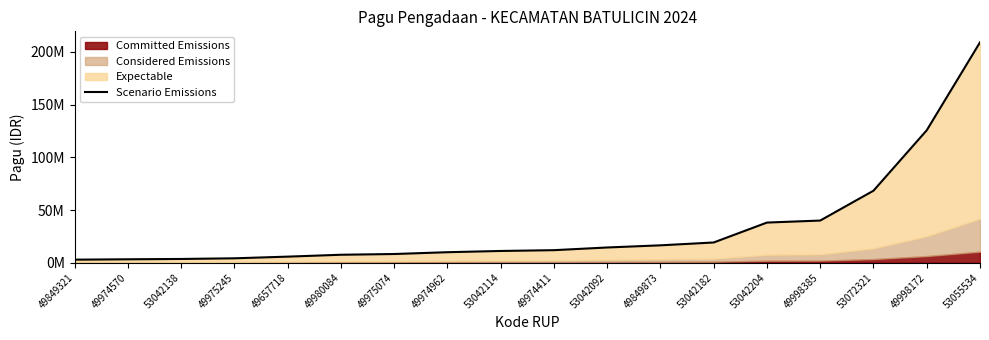

Where is the data nearest to the value 105977500?

49998172